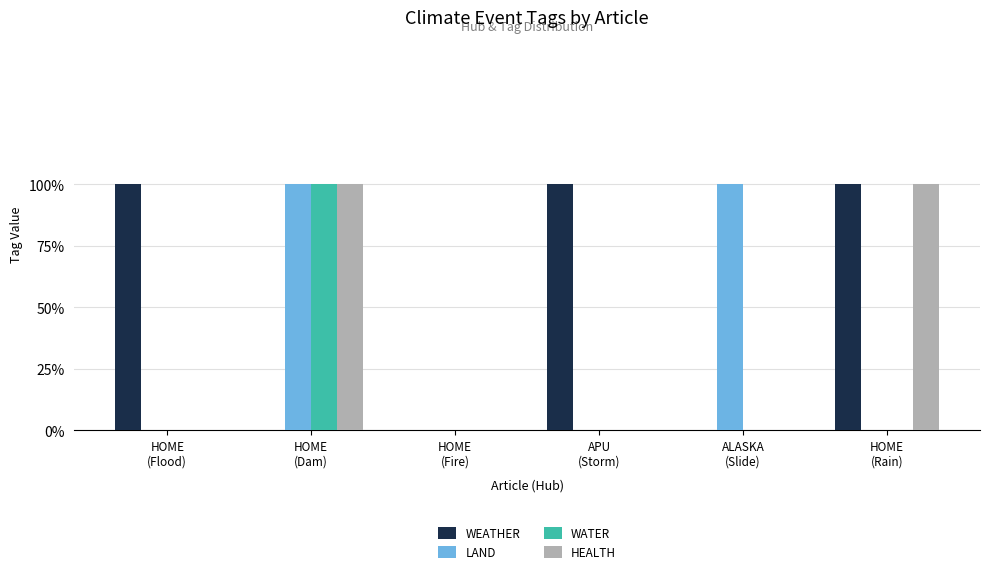

Read the LAND value at ALASKA
(Slide).

1